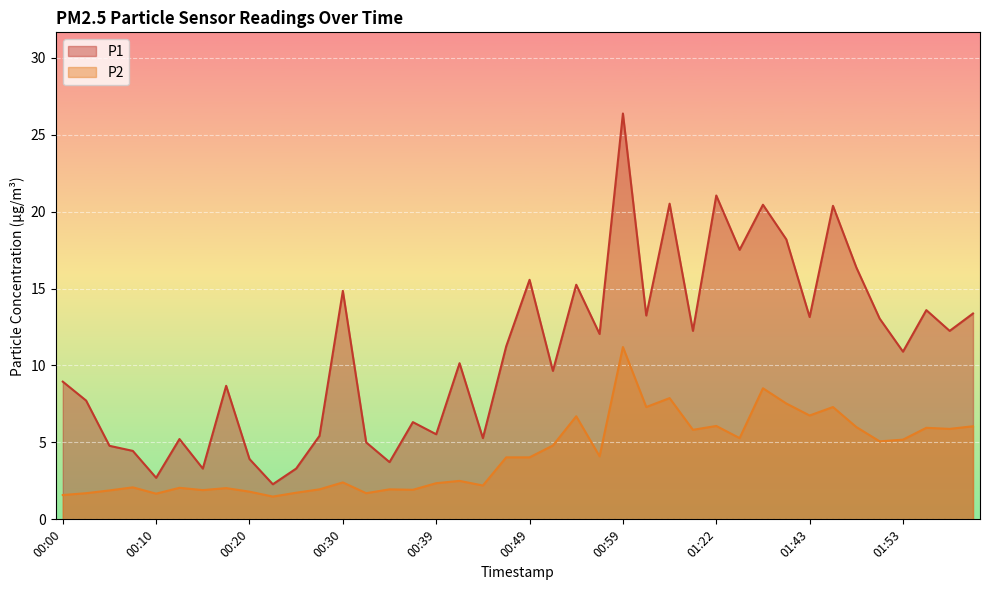

How many lines are shown in the chart?

2